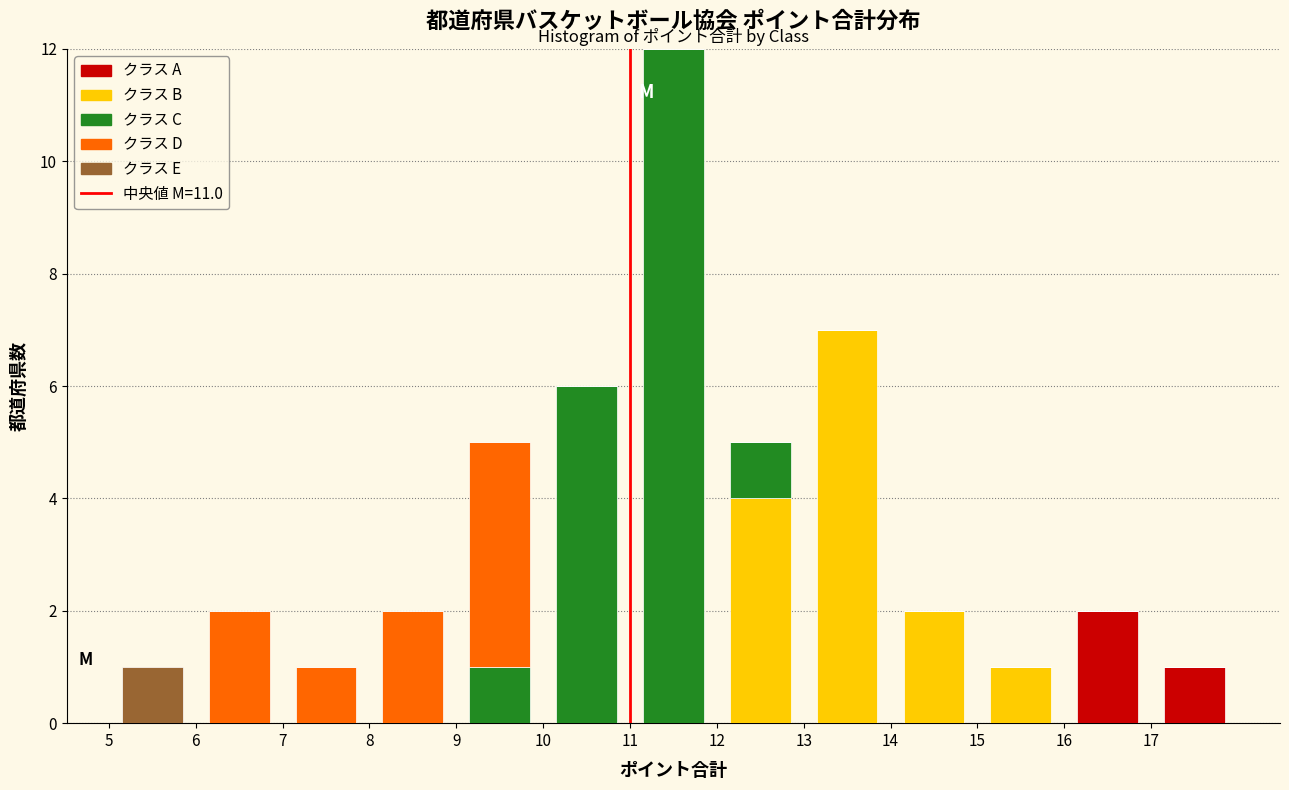

Reading left to right, list every stacked bar in this chart as the range it spans on the x-axis followed by its total height. The values are not printed on the chart, so give them approximately, as read against the axis.

5 to 6: 1
6 to 7: 2
7 to 8: 1
8 to 9: 2
9 to 10: 5
10 to 11: 6
11 to 12: 12
12 to 13: 5
13 to 14: 7
14 to 15: 2
15 to 16: 1
16 to 17: 2
17 to 18: 1